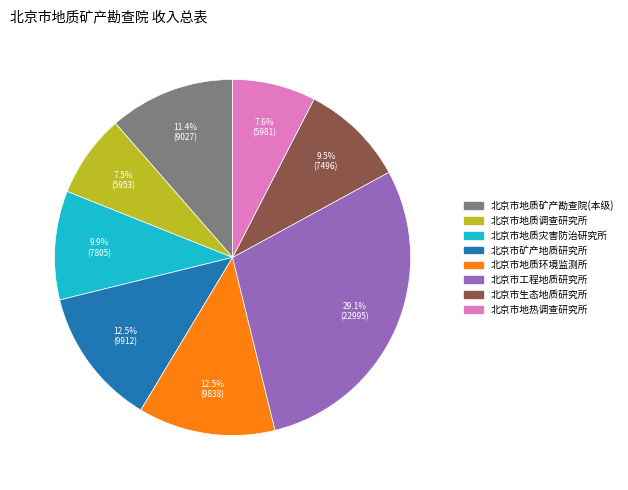

Between 北京市地热调查研究所 and 北京市地质环境监测所, which is larger?

北京市地质环境监测所